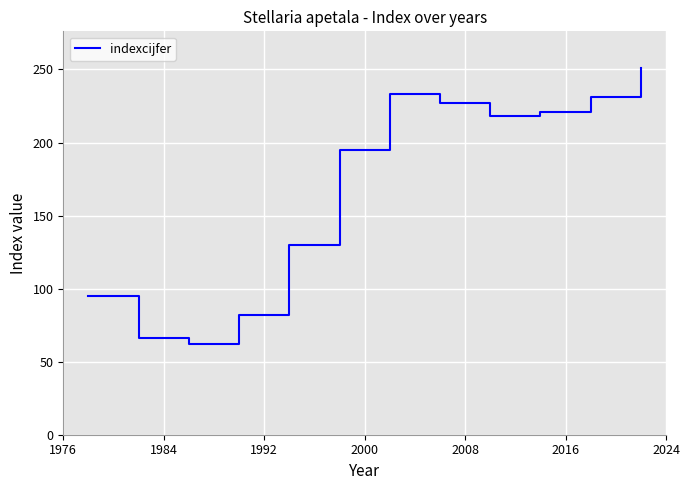

Reading left to right, transcribe all the data shown in this chart.

95	66	62	82	130	195	233	227	218	221	231	251